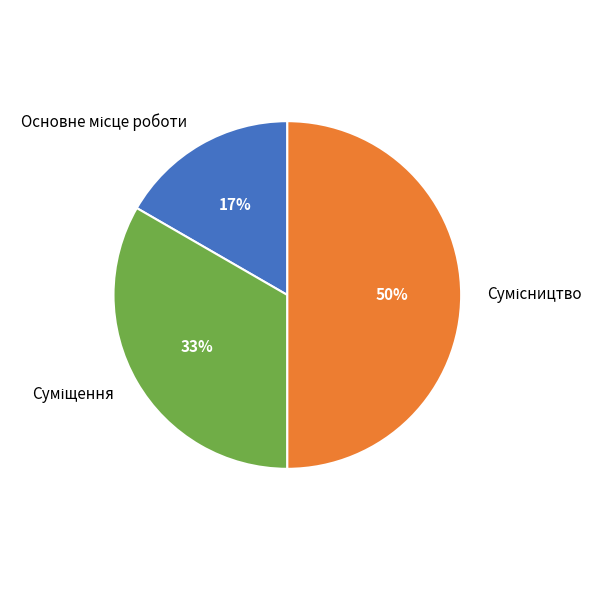

To the nearest percent, what is the difference between the largest and smallest slice percentages?

33%